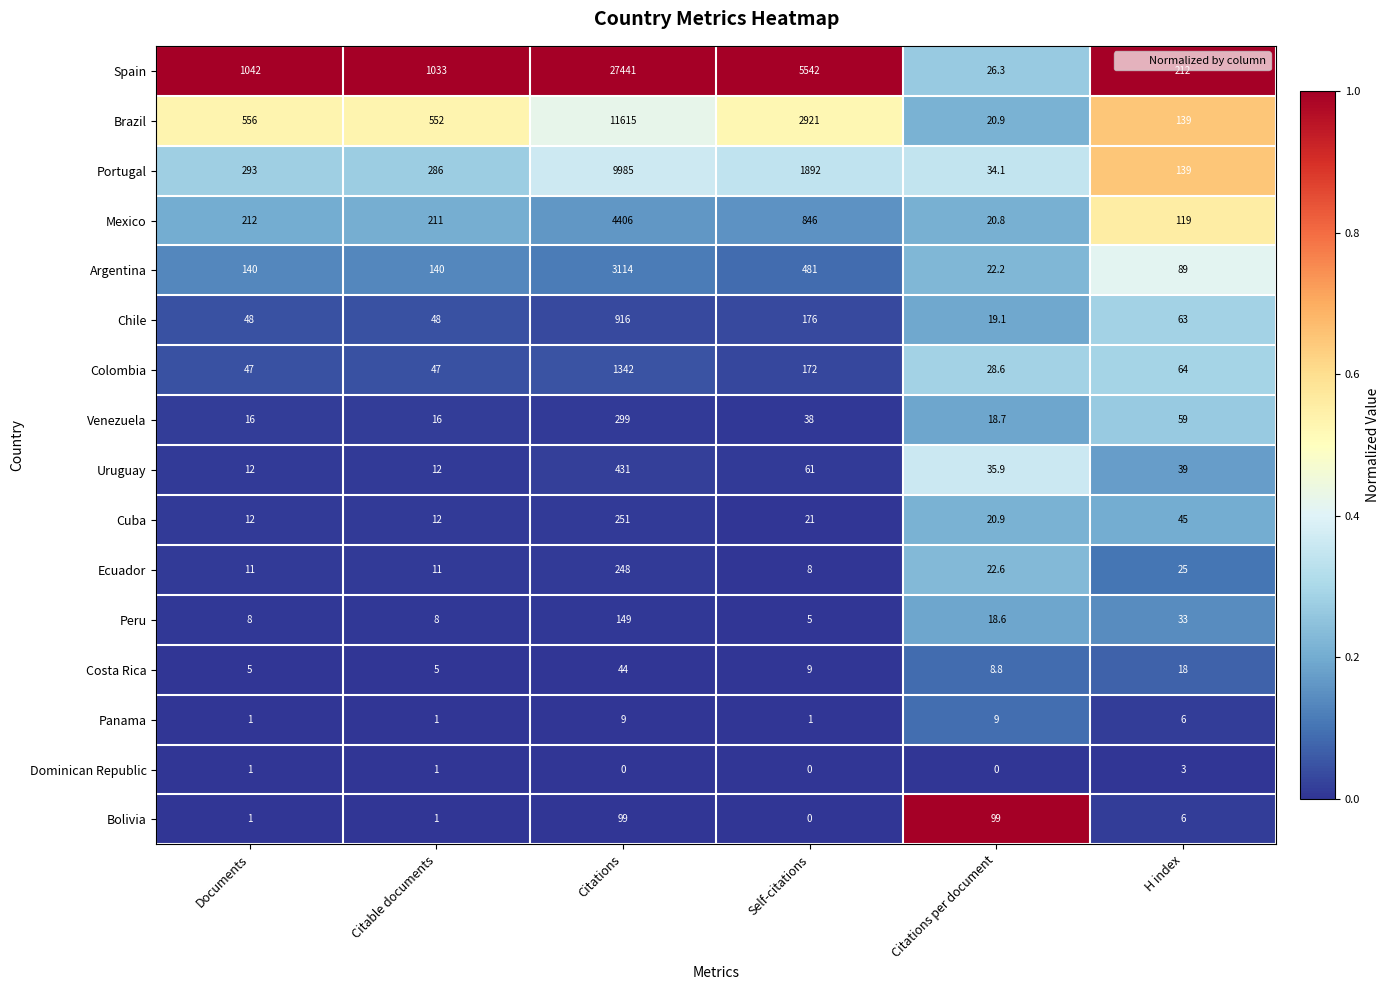

What is the difference between the highest and lowest values at Citations per document?

99.0